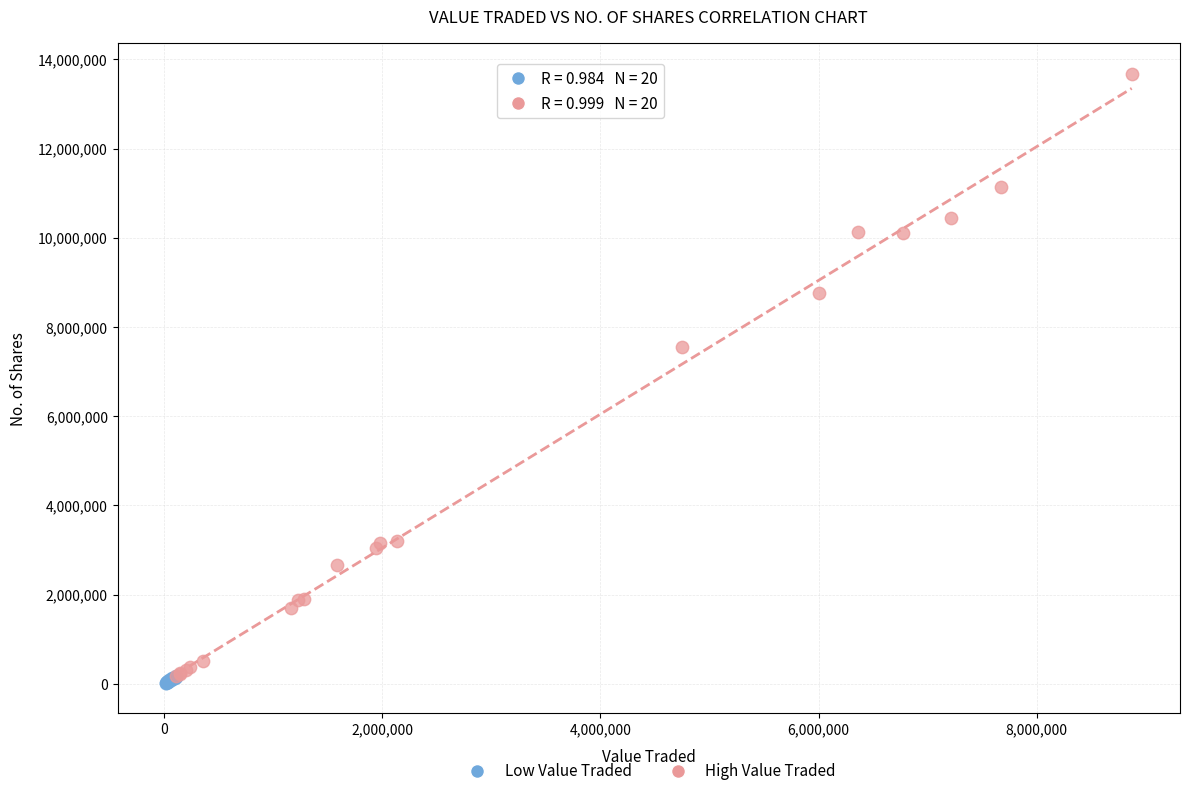

Which series contains the highest Y value?

High Value Traded